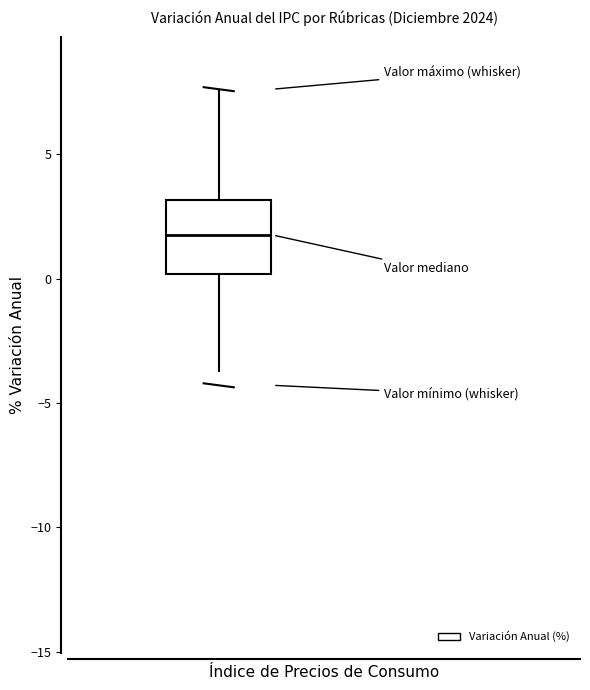

Read this box plot against the y-axis: the position of the median line, the range covered by the box, and the ends of both whiskers. The values are not printed on the chart, so give them approximately, as read against the axis.

median 2.0, box 0.0 to 3.0, whiskers -3.5 to 7.5